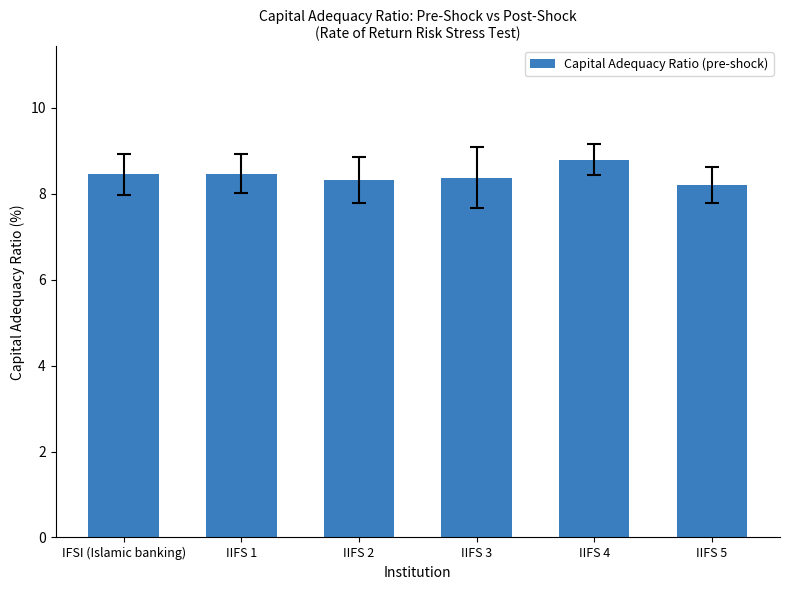

Between IIFS 2 and IIFS 4, which is larger?

IIFS 4